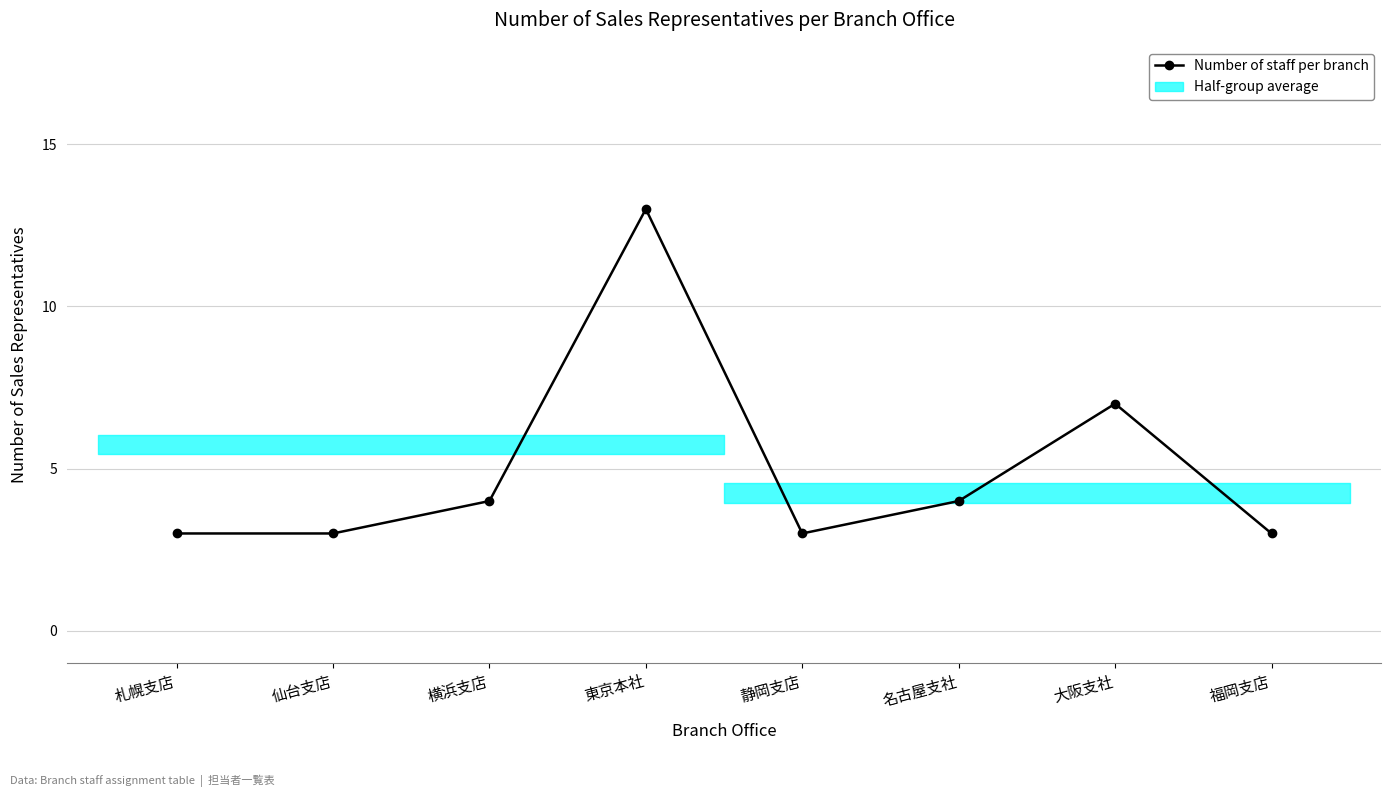

List the labels in order of value, smallest first.

札幌支店, 仙台支店, 静岡支店, 福岡支店, 横浜支店, 名古屋支社, 大阪支社, 東京本社